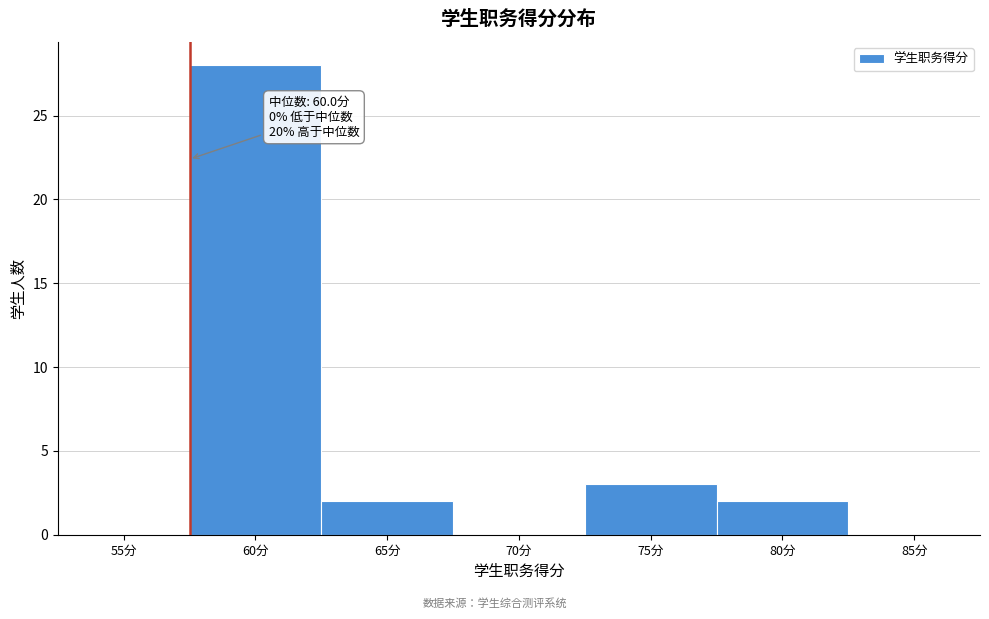

Reading right to left, extract all data points from this chart.

85分=0	80分=2	75分=3	70分=0	65分=2	60分=28	55分=0